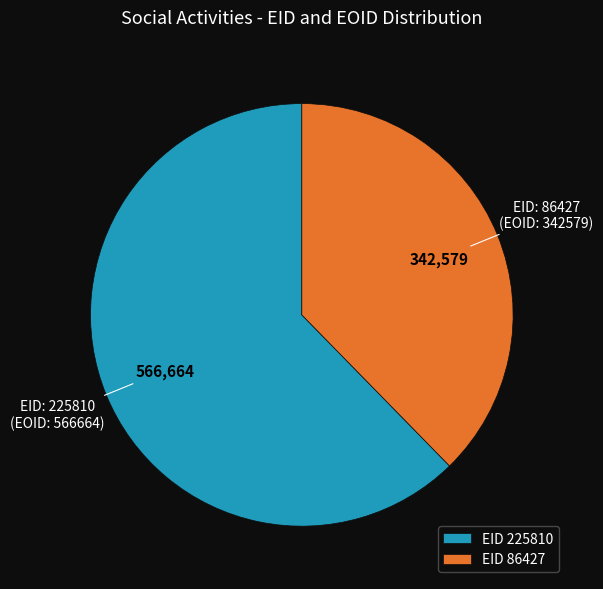

Between EID 86427 and EID 225810, which is larger?

EID 225810